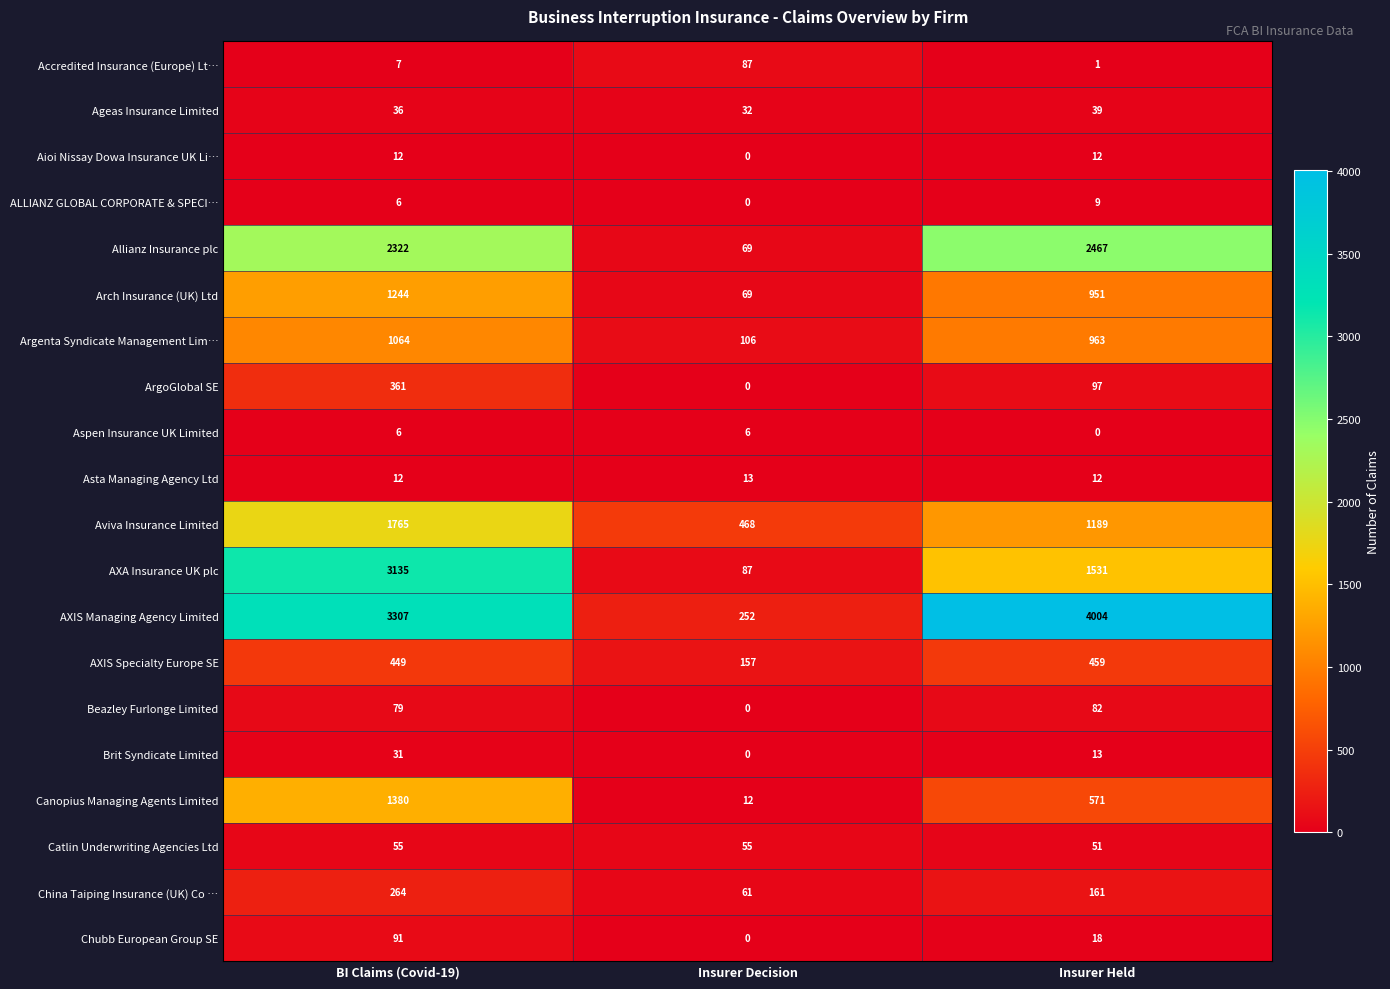

What is the highest value of the AXIS Managing Agency Limited series?

4004